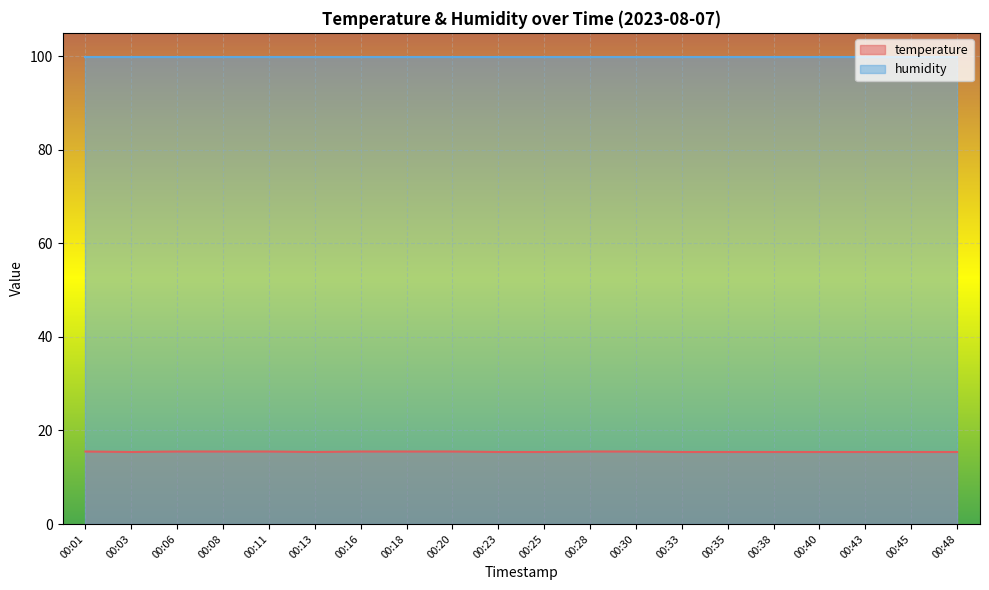

What is the ratio of the value at 00:38 to the value at 00:40?

1.0